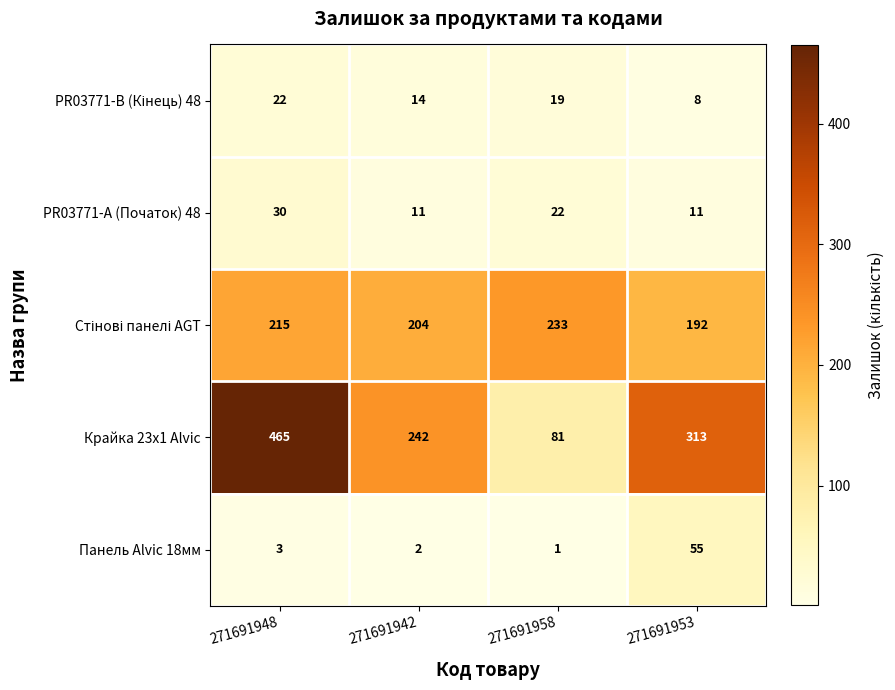

What is the sum of the PR03771-А (Початок) 48 values at 271691958 and 271691953?

33